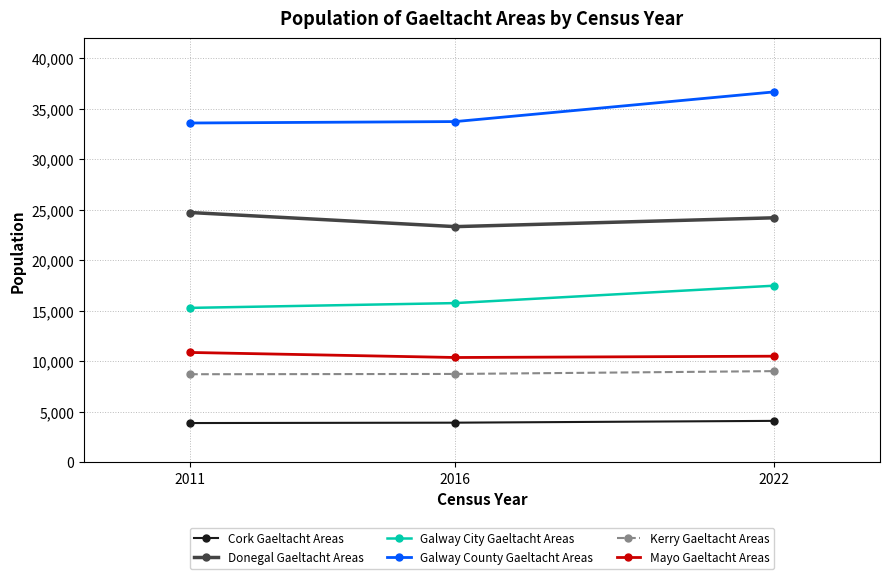

Between 2011 and 2022, which series saw the biggest shift?

Galway County Gaeltacht Areas